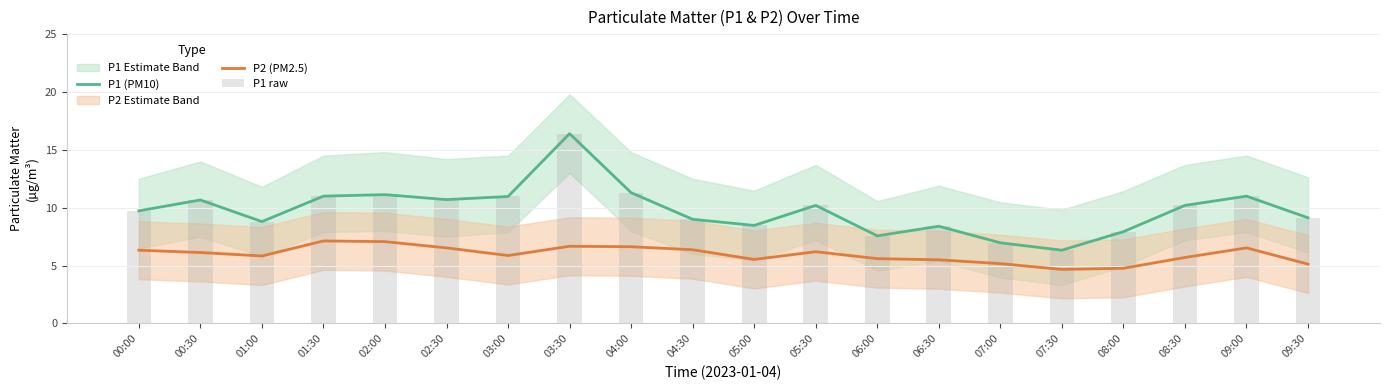

Which series changed the most between 00:00 and 04:00?

P1 (PM10)